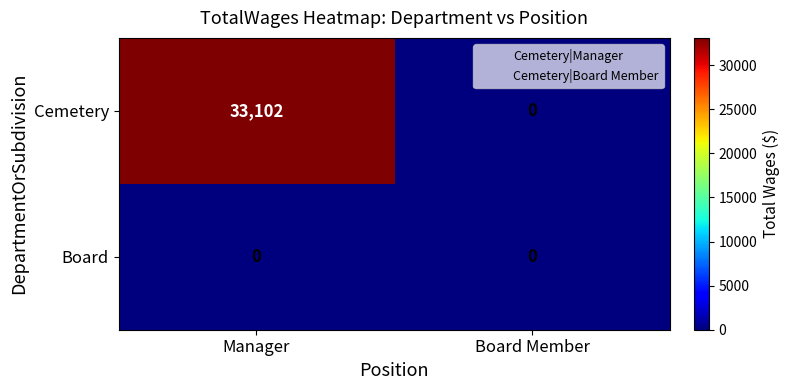

Which category has the highest value across all series?

Manager